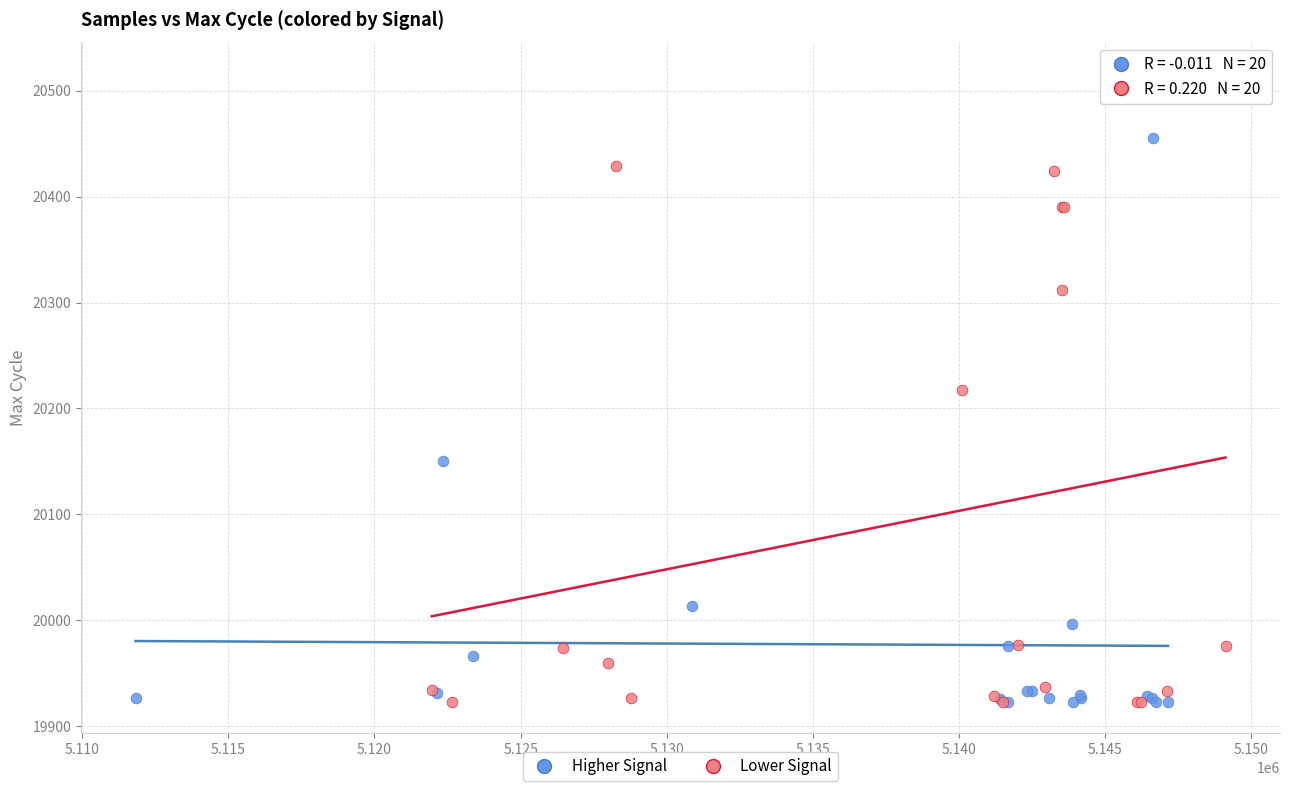

Which series contains the highest Y value?

Lower Signal